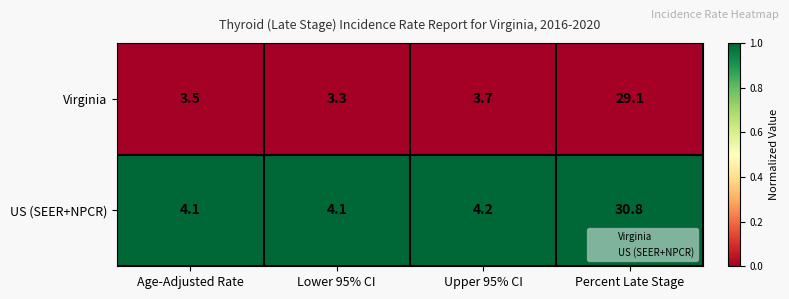

Reading right to left, what are all the values shown in this chart?

Virginia: 29.1	3.7	3.3	3.5
US (SEER+NPCR): 30.8	4.2	4.1	4.1